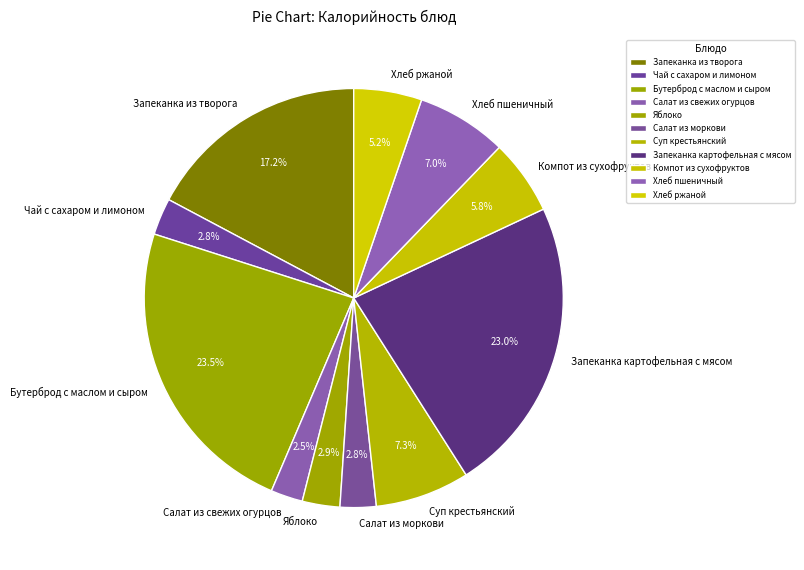

What is the ratio of the value at Чай с сахаром и лимоном to the value at Хлеб ржаной?

0.5